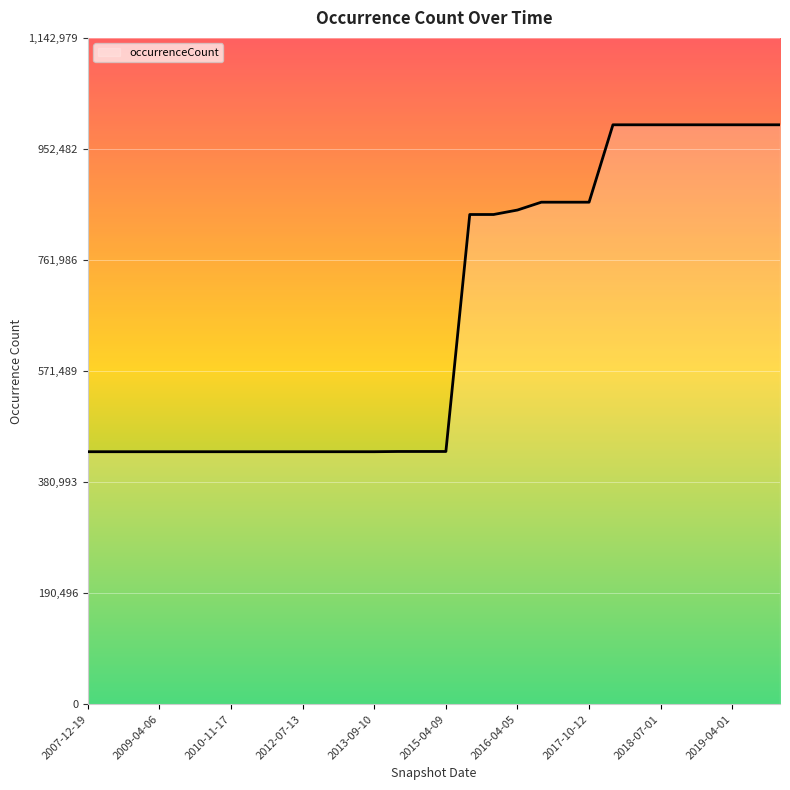

What position from the left is 2015-04-09?

16